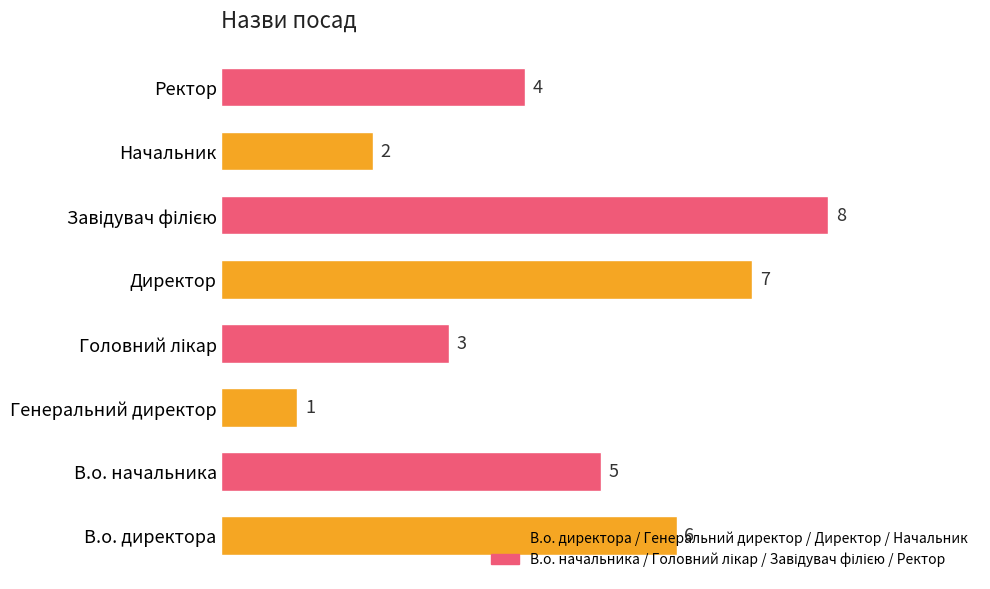

Are the bars grouped side by side (vs. stacked)?

No